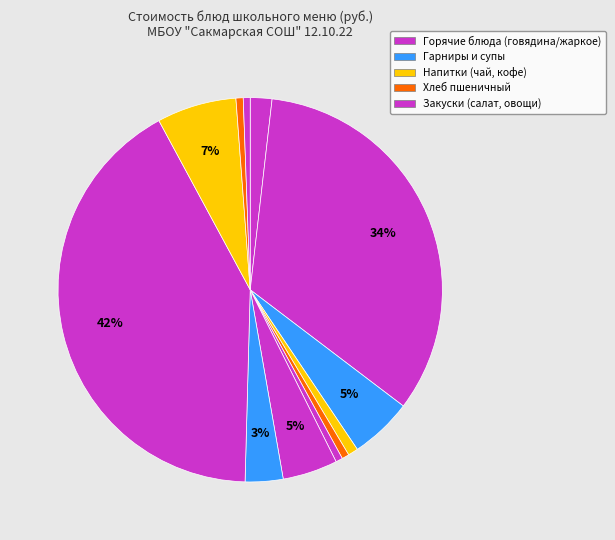

Count the number of slices in the pie.

12